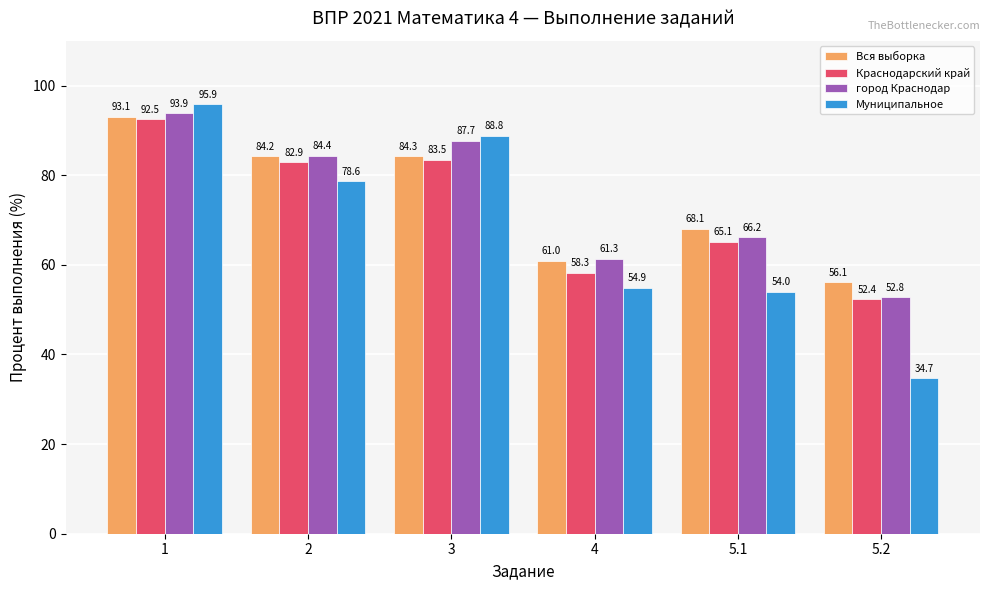

At how many categories does at least one series exceed 64?

4